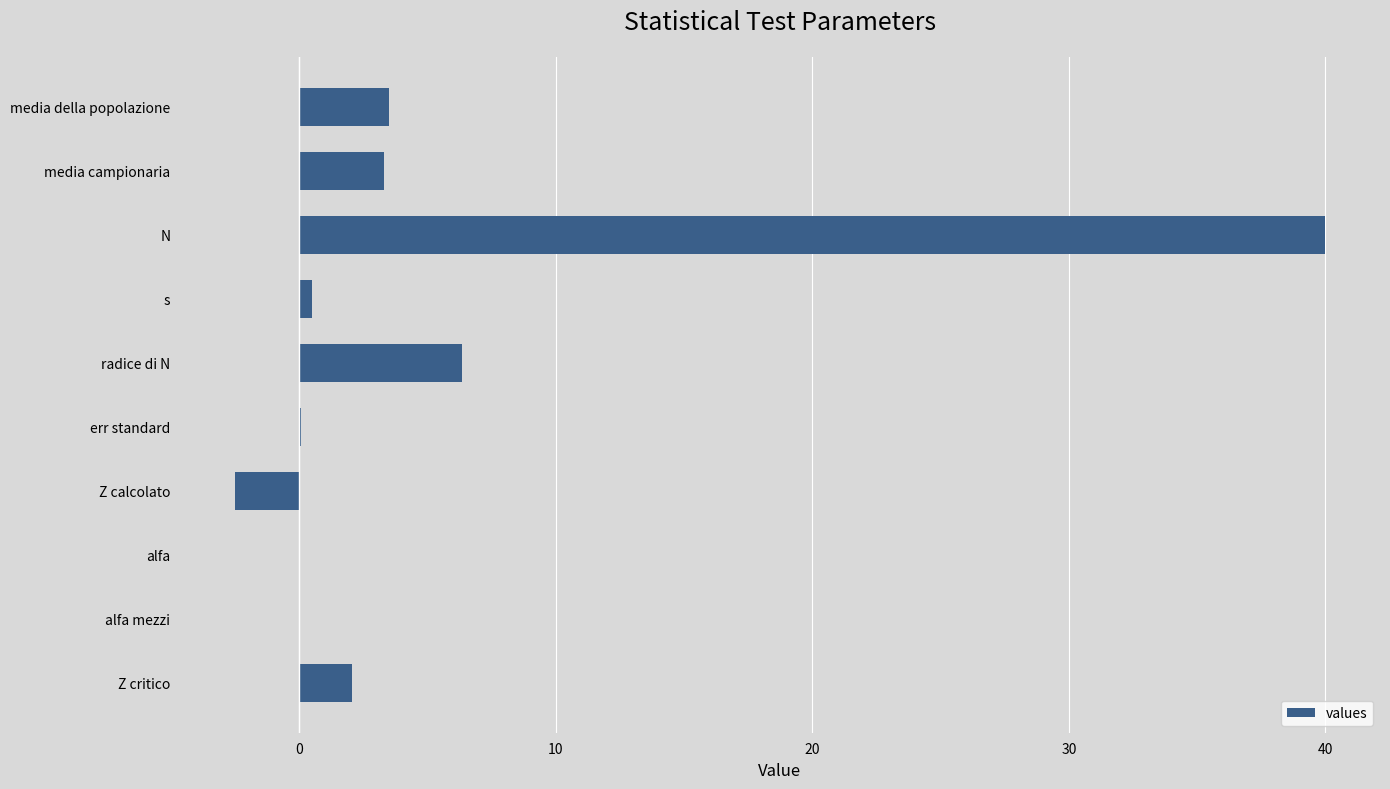

Between err standard and radice di N, which is larger?

radice di N